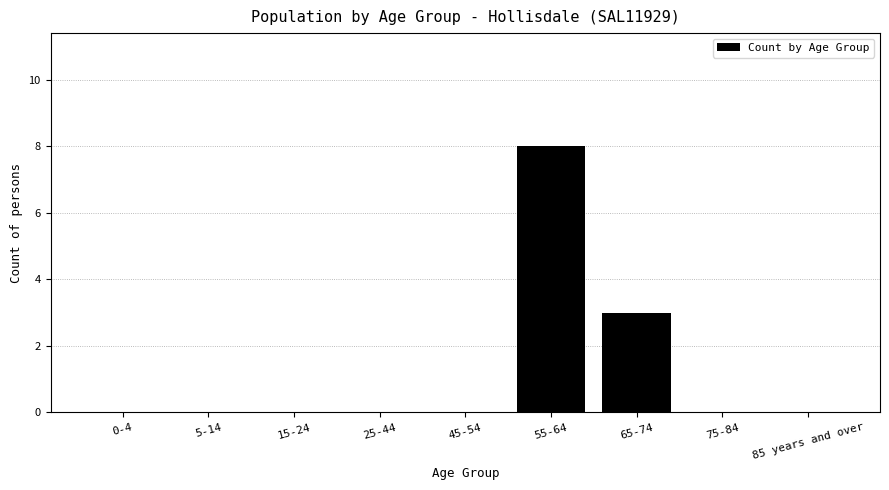

Reading left to right, transcribe all the data shown in this chart.

0-4=0	5-14=0	15-24=0	25-44=0	45-54=0	55-64=8	65-74=3	75-84=0	85 years and over=0